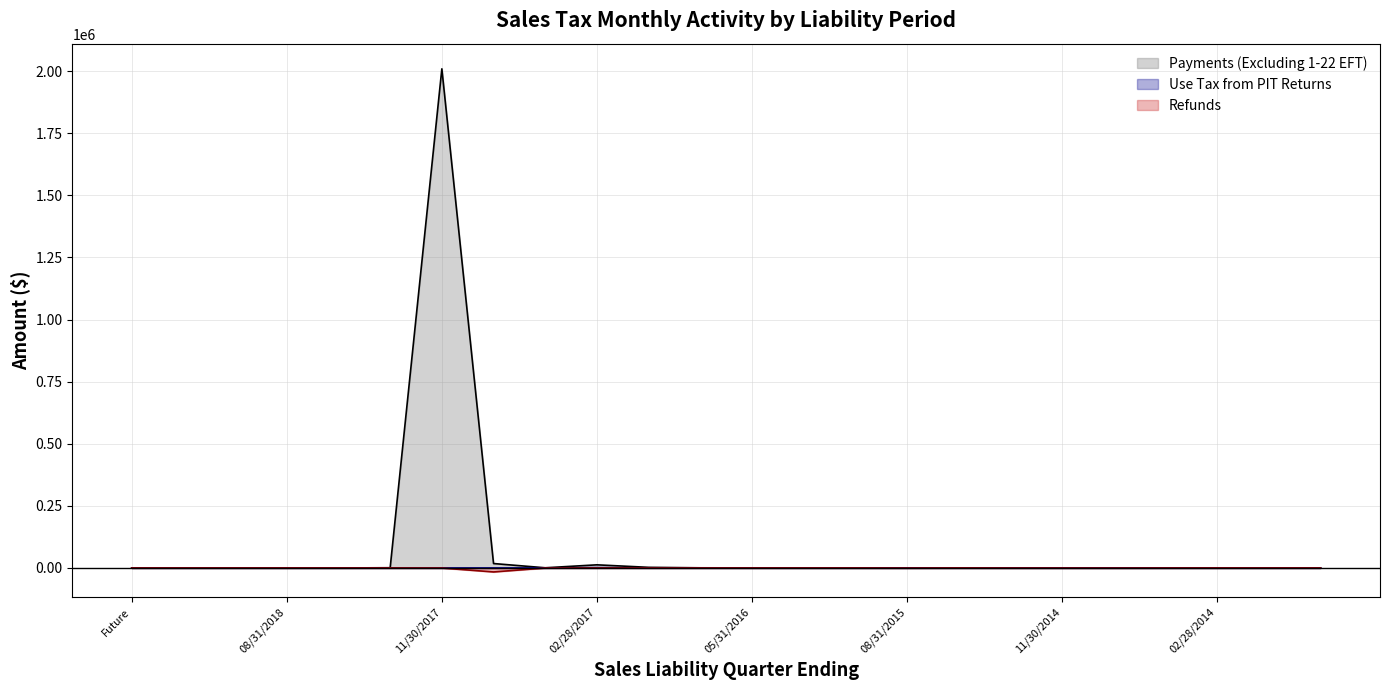

Reading left to right, list all the values displayed in this chart.

Payments (Excluding 1-22 EFT): 0.0	0.0	0.0	0.0	0.0	916.6	2009063.2	17794.7	707.5	12612.4	2529.2	600.0	346.1	106.1	78.6	38.9	359.6	62.8	128.6	23.9	25.4	9.2	47.8	33.0
Use Tax from PIT Returns: 0.0	0.0	0.0	0.0	0.0	0.0	0.0	0.0	0.0	1353.0	0.0	0.0	0.0	11.2	0.0	0.0	0.0	24.9	0.0	0.0	0.0	-0.1	0.0	0.1
Refunds: 0.0	0.0	0.0	0.0	0.0	-1.9	-258.7	-16063.3	-226.7	-139.7	-57.6	-53.9	-23.2	-32.4	-14.5	-475.1	-2.8	-323.0	-321.1	-472.7	-167.4	-3.0	-42.2	37.9